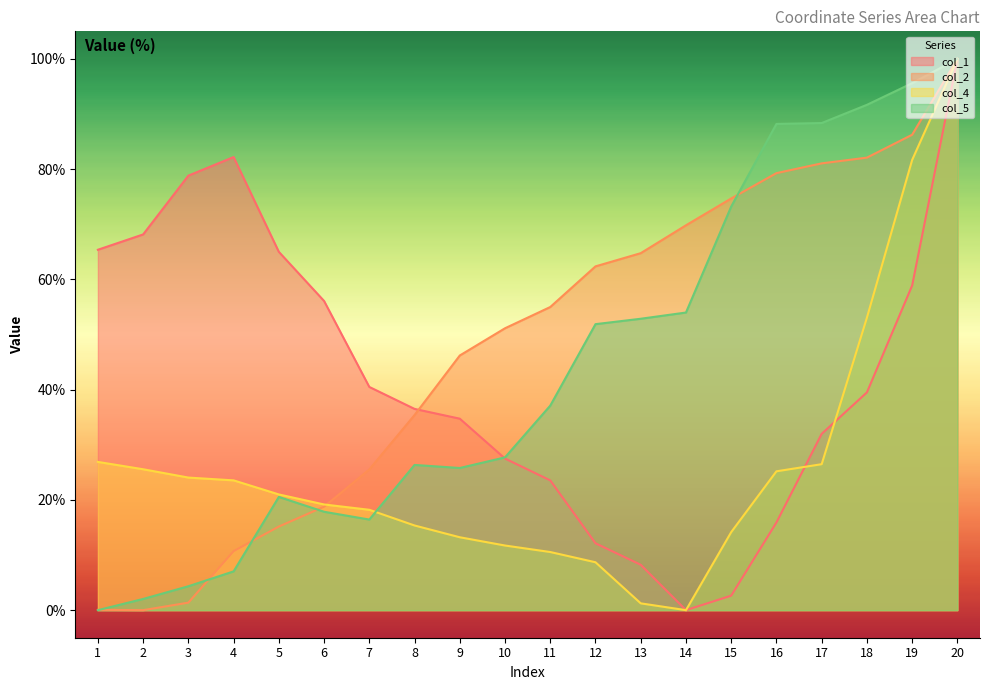

Between 15 and 2, which is larger?

2